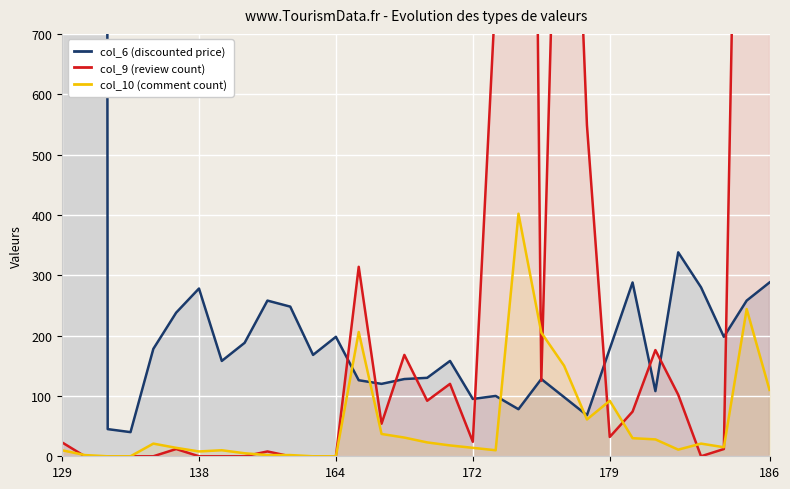

The col_9 (review count) series shows 24 at 172. True or false?

True